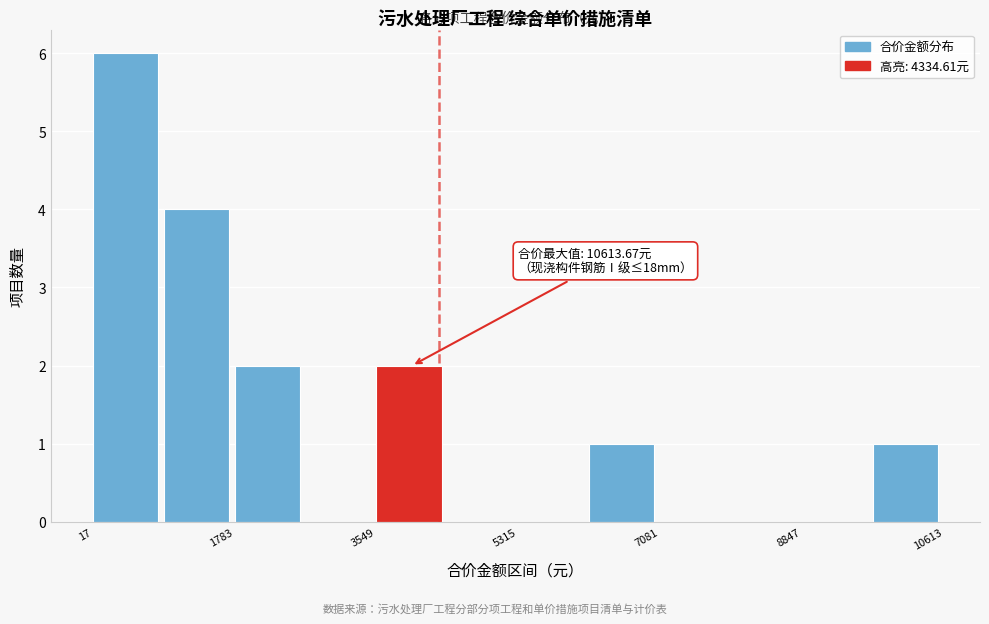

Which range on the x-axis has the tallest bar?

0 to 1000